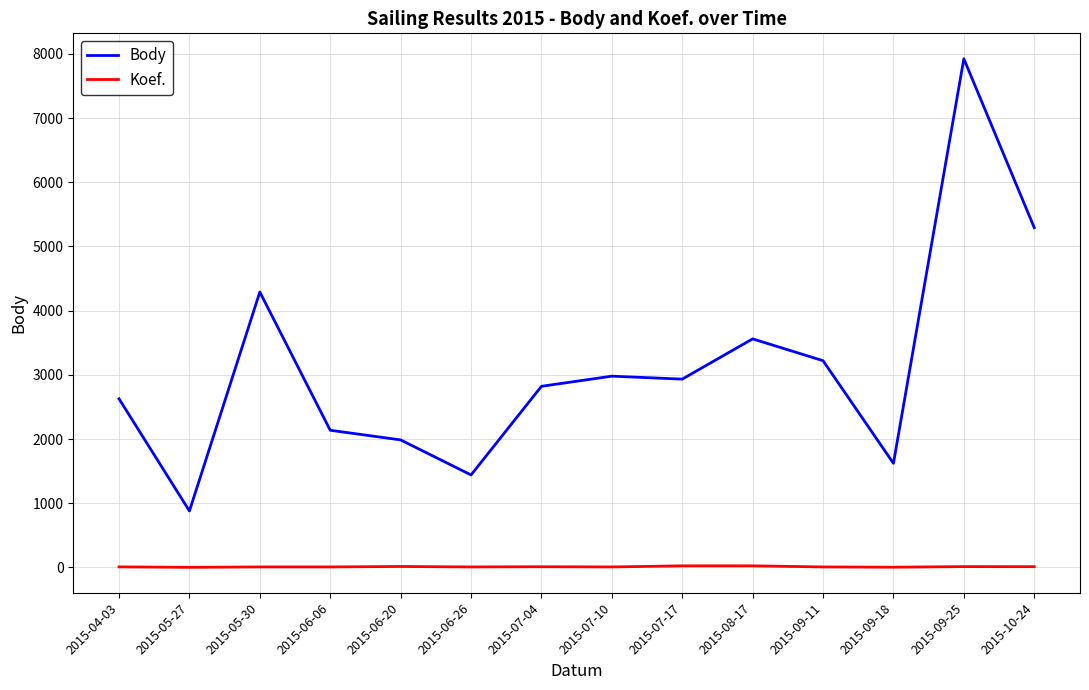

Rank the series at 2015-05-27 from lowest to highest value.

Koef., Body